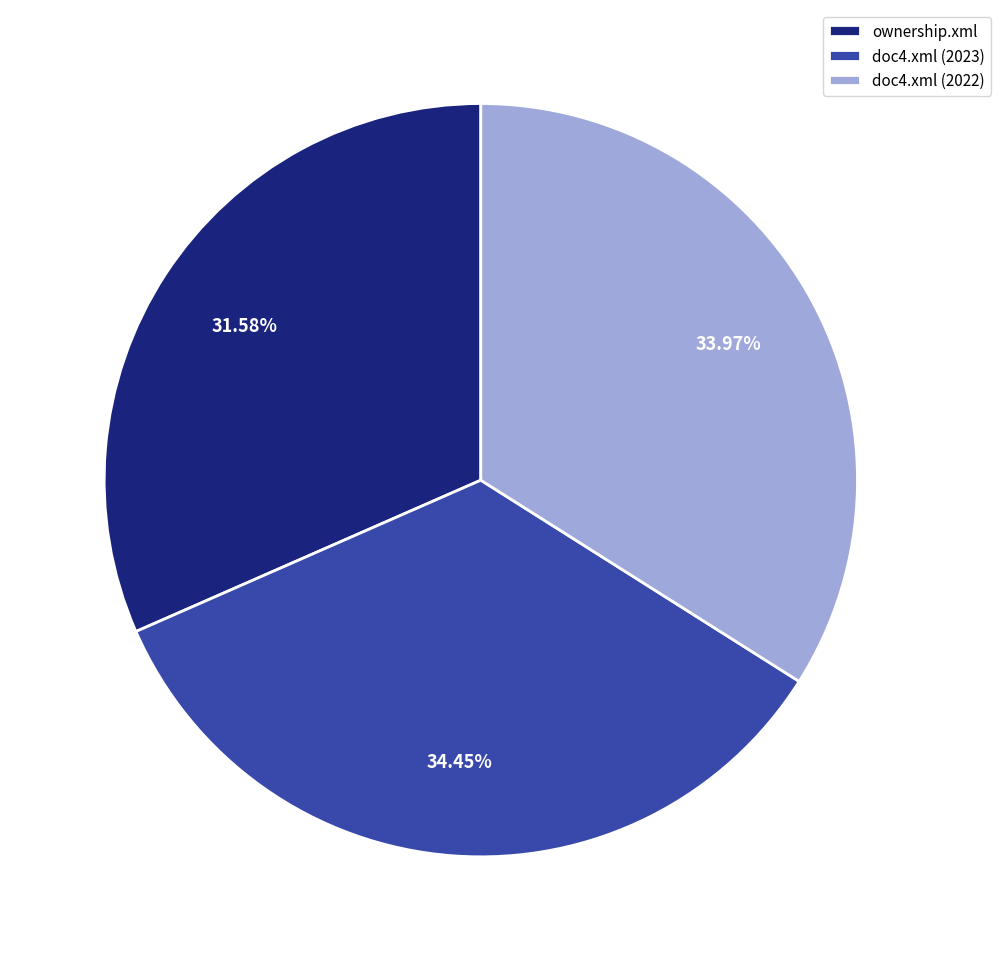

True or false: doc4.xml (2022) accounts for 34% of the total.

True